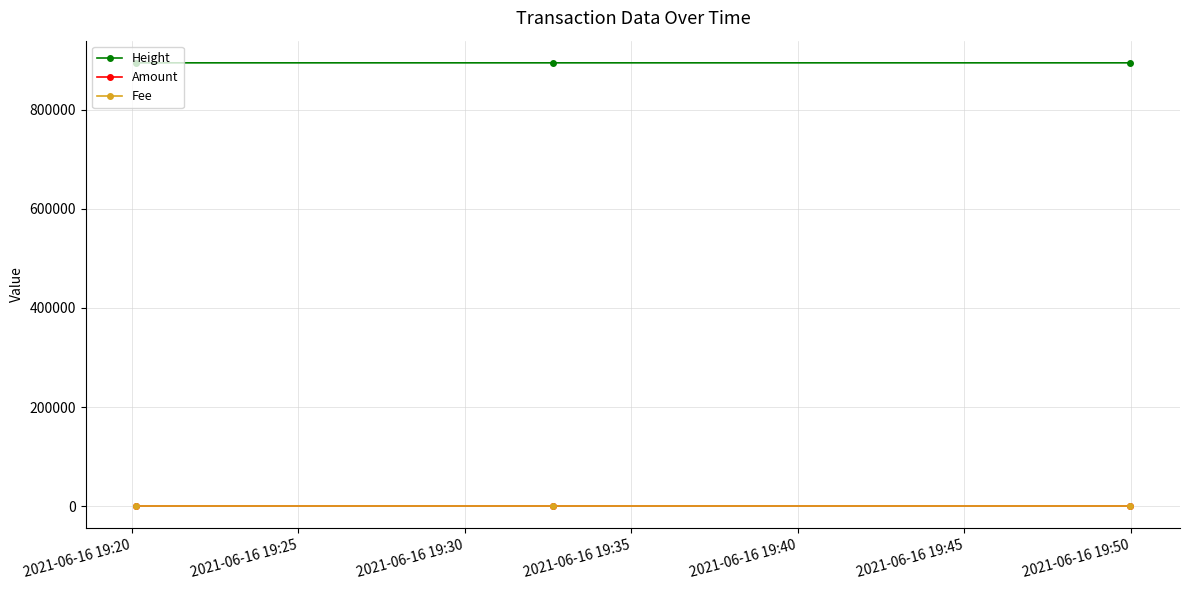

Is this an area chart (filled region under the line)?

No